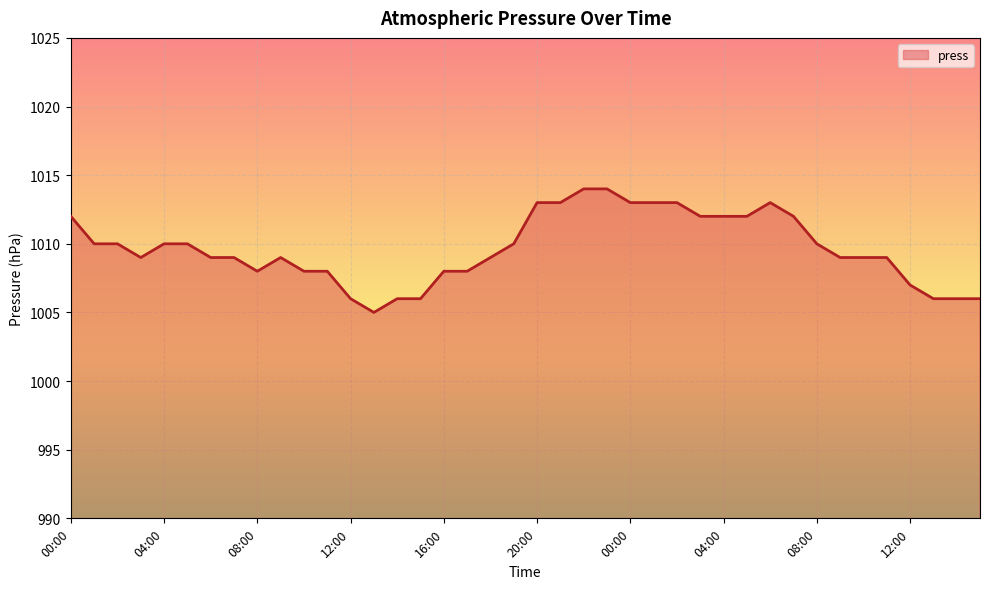

What is the maximum value shown in the chart?

1014